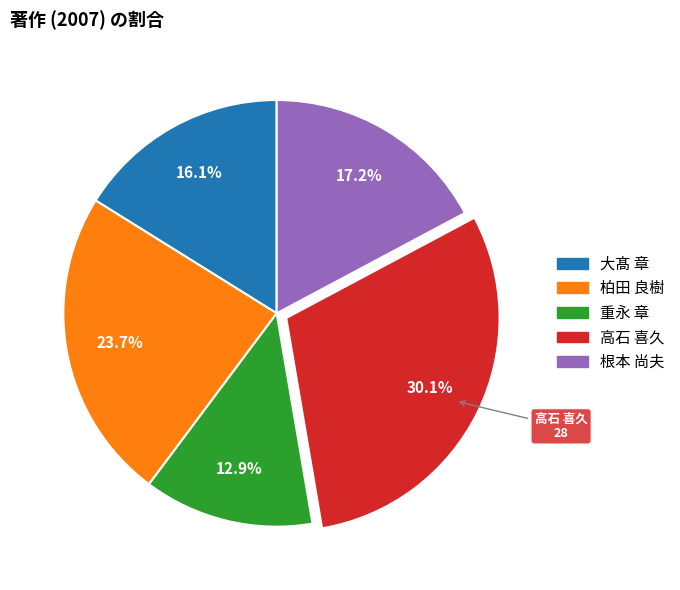

To the nearest percent, what is the difference between the largest and smallest slice percentages?

17%